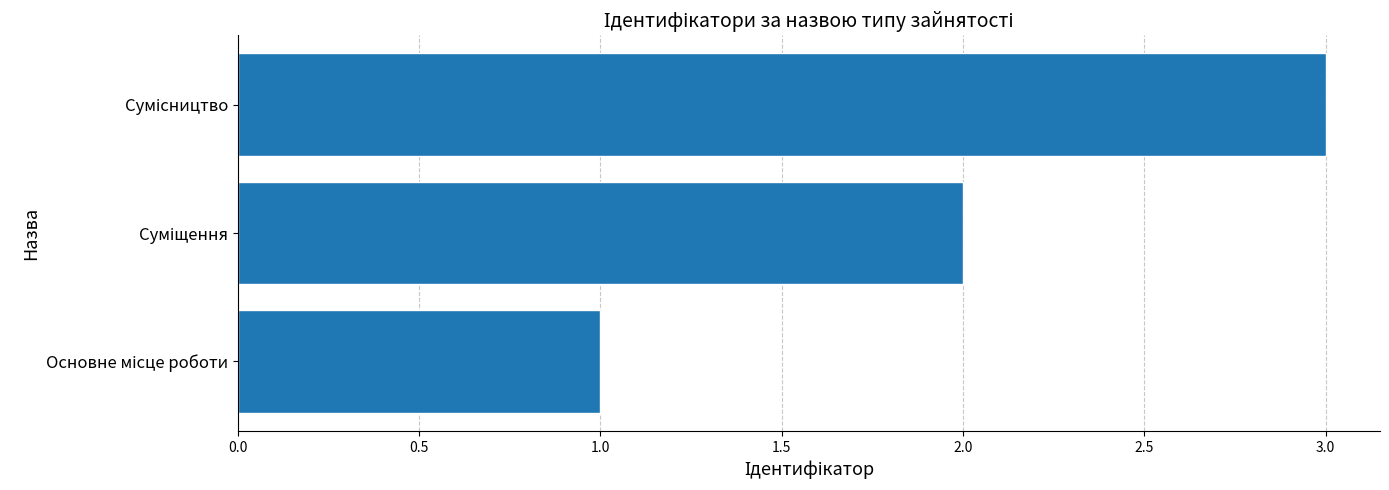

What is the maximum value shown in the chart?

3